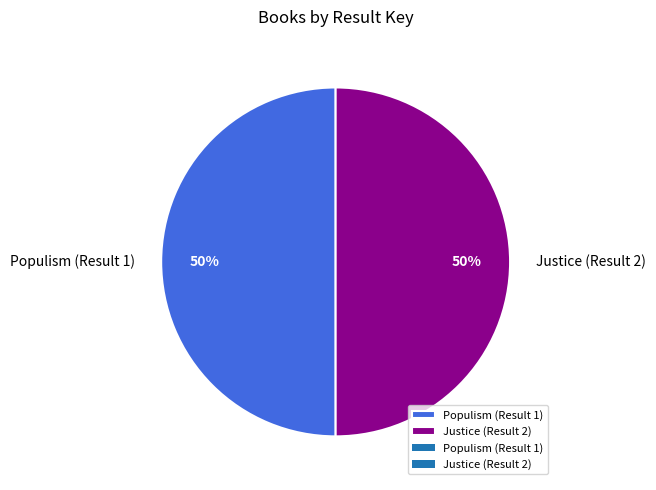

What is the ratio of the value at Populism (Result 1) to the value at Justice (Result 2)?

1.0